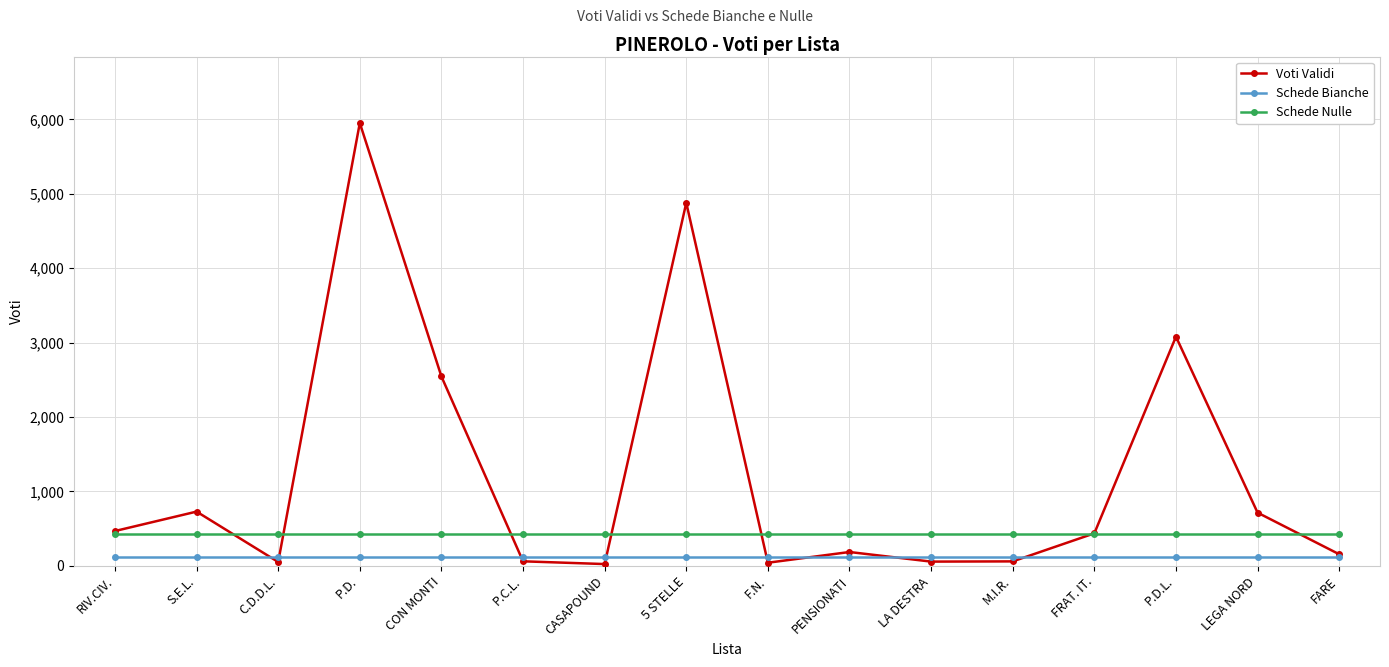

Is it true that Voti Validi equals 4879 at 5 STELLE?

True